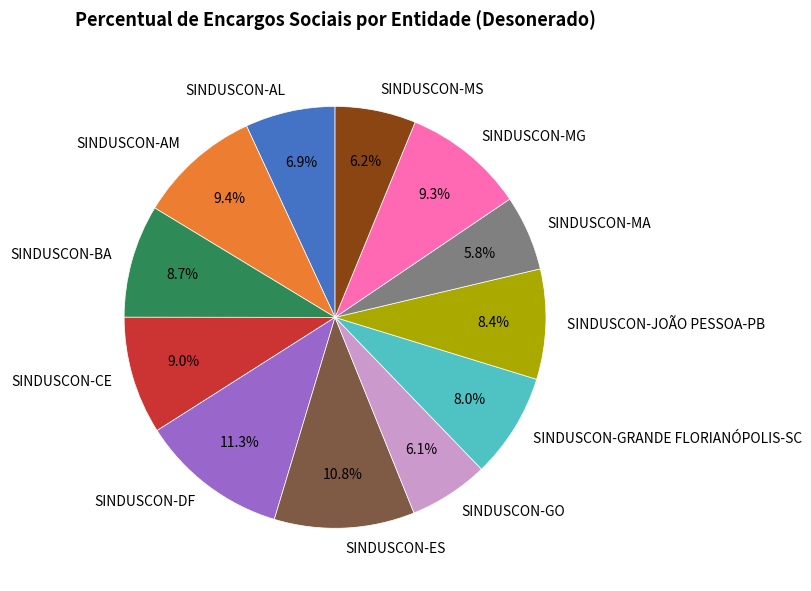

Approximately how many times larger is the value at SINDUSCON-BA compared to SINDUSCON-CE?

1.0